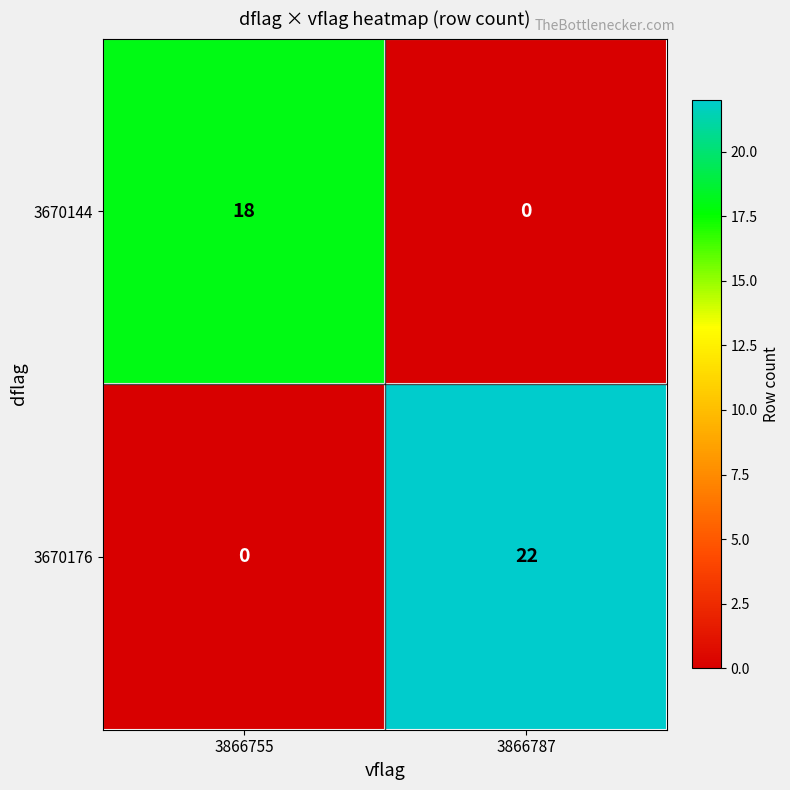

At 3866787, list the series in order from largest to smallest.

3670176, 3670144